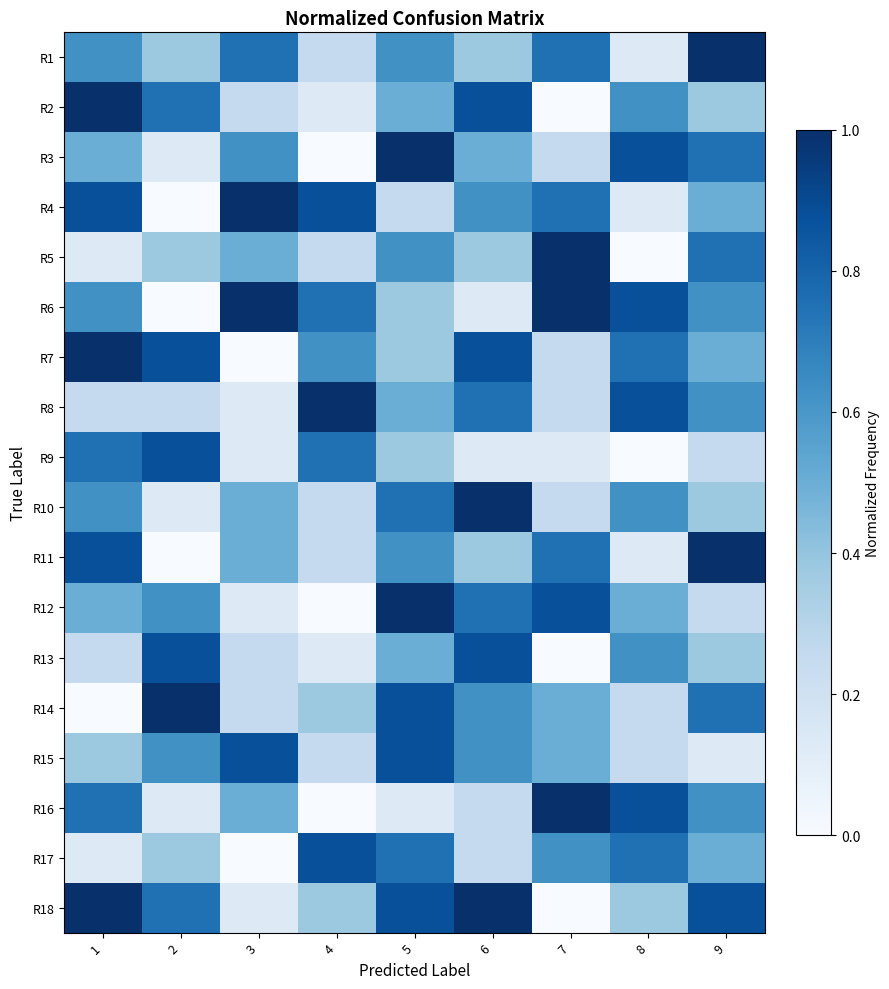

Rank the series by their maximum value, from highest to lowest.

R1, R2, R3, R4, R5, R6, R7, R8, R10, R11, R12, R14, R16, R18, R9, R13, R15, R17